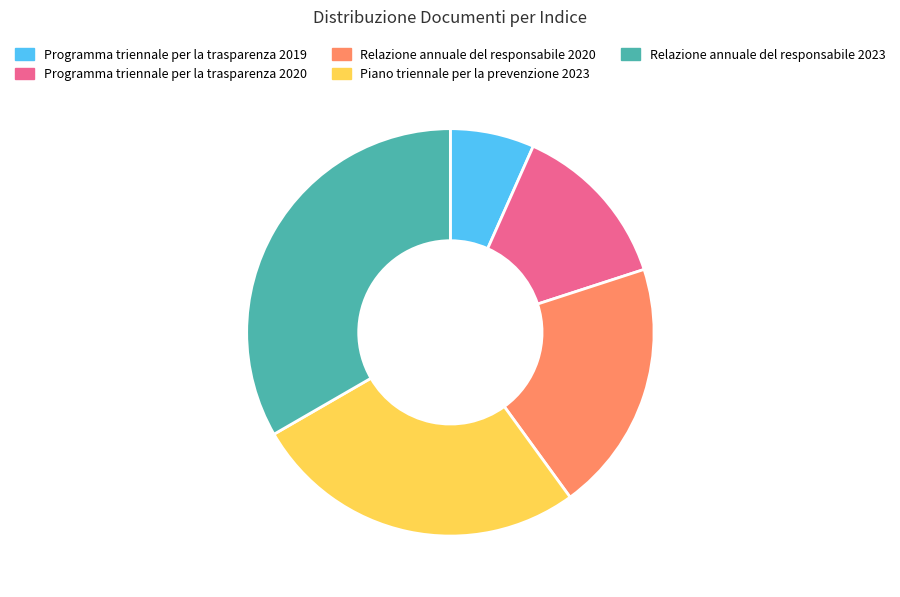

True or false: Programma triennale per la trasparenza 2020 accounts for 24% of the total.

False